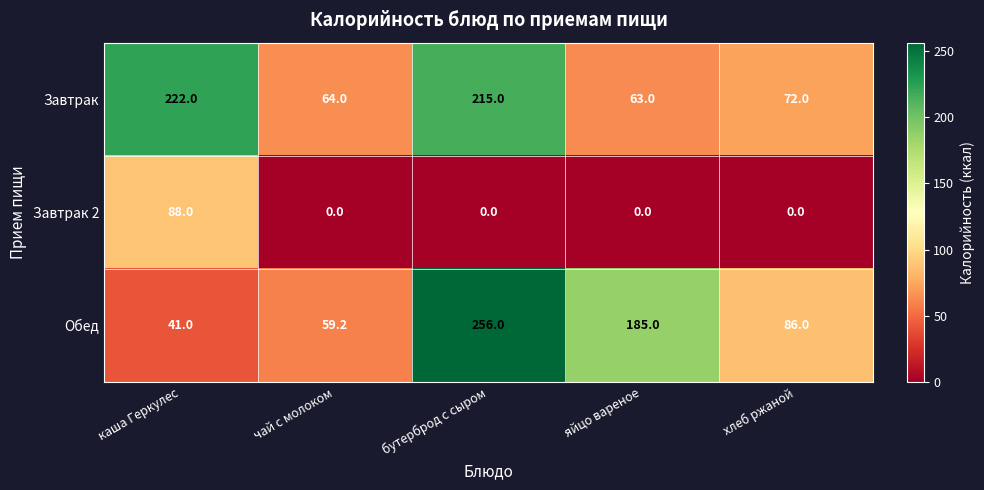

Reading left to right, list all the values displayed in this chart.

Завтрак: каша Геркулес=222.0	чай с молоком=64.0	бутерброд с сыром=215.0	яйцо вареное=63.0	хлеб ржаной=72.0
Завтрак 2: каша Геркулес=88.0	чай с молоком=0.0	бутерброд с сыром=0.0	яйцо вареное=0.0	хлеб ржаной=0.0
Обед: каша Геркулес=41.0	чай с молоком=59.2	бутерброд с сыром=256.0	яйцо вареное=185.0	хлеб ржаной=86.0